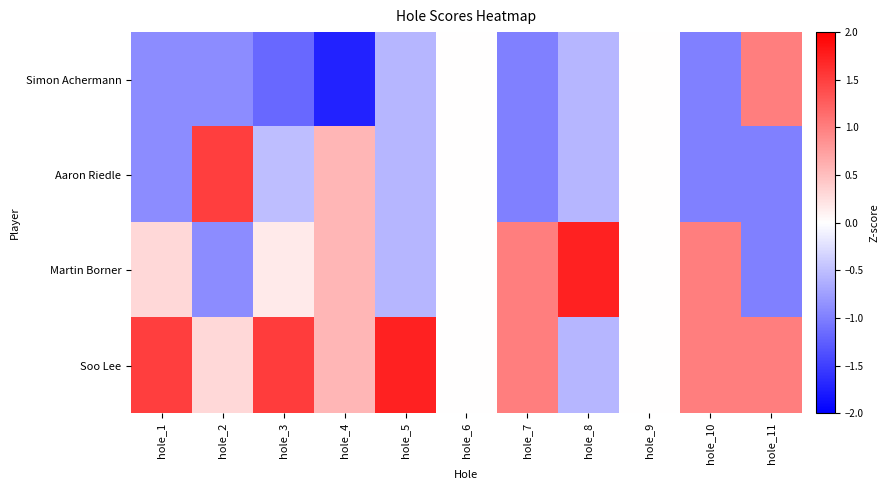

Between hole_2 and hole_1, which is larger?

hole_2